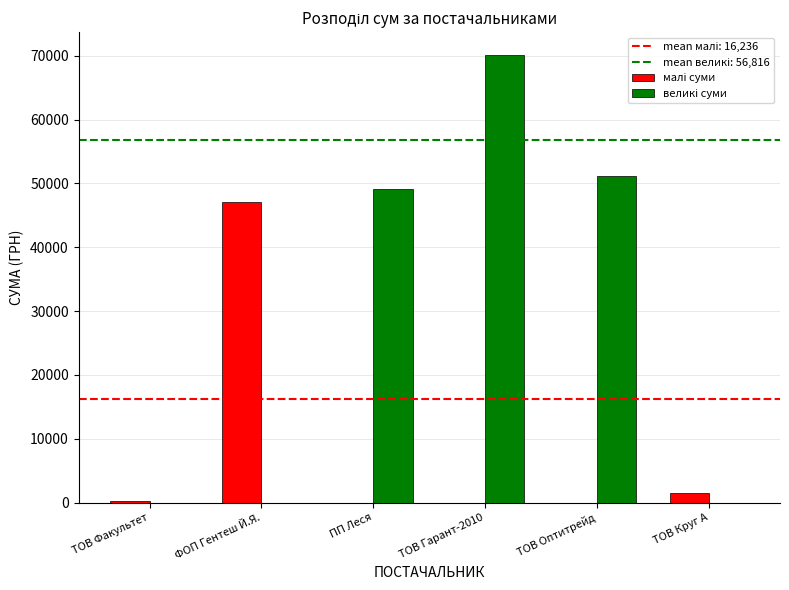

At which category is the sum across all series the highest?

ТОВ Гарант-2010